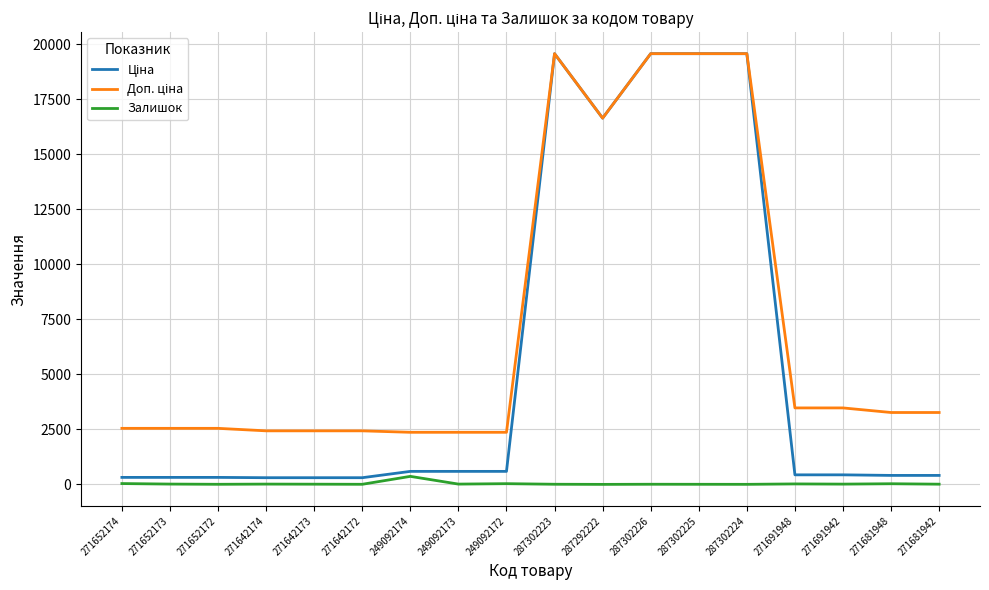

What is the maximum value shown in the chart?

19564.9